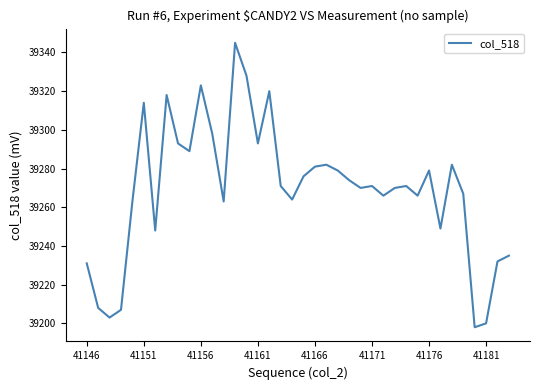

What is the minimum value shown in the chart?

39198